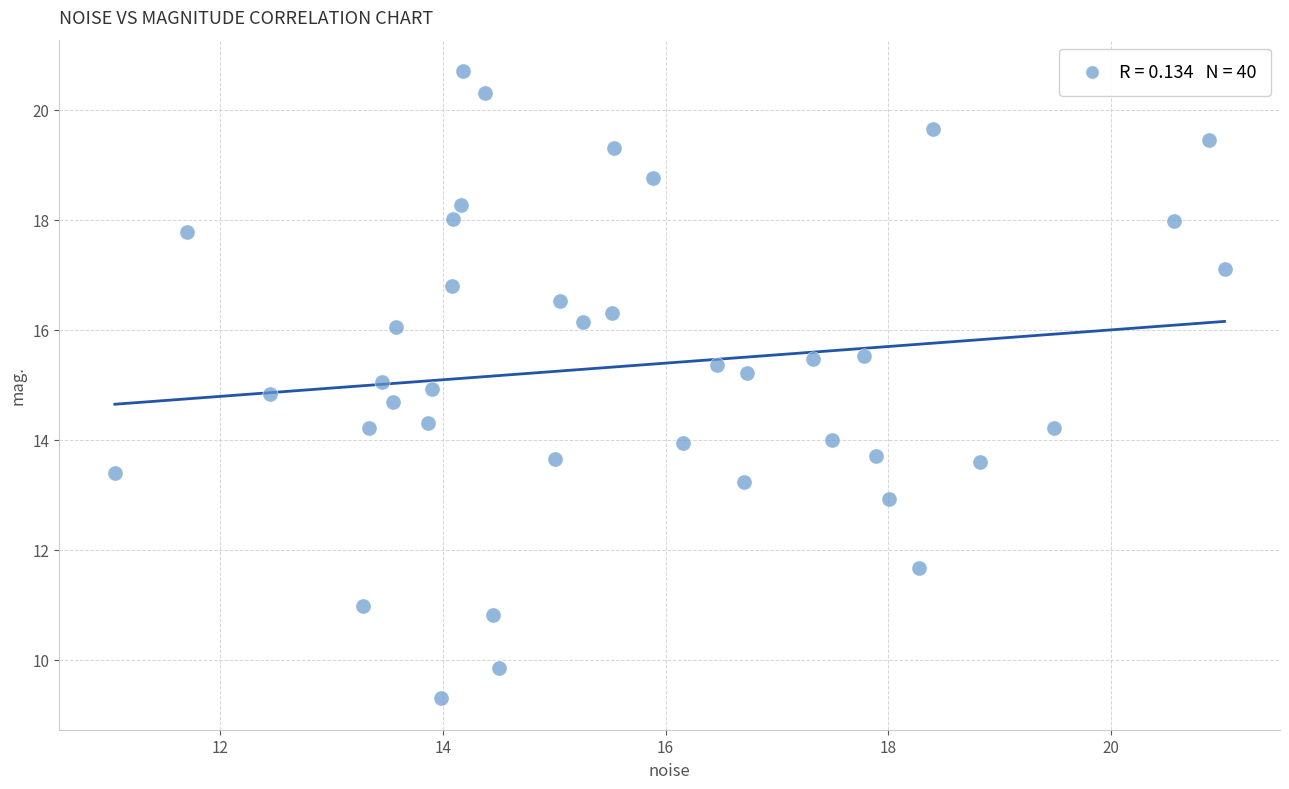

What is the range of X values (max minus min)?

10.0